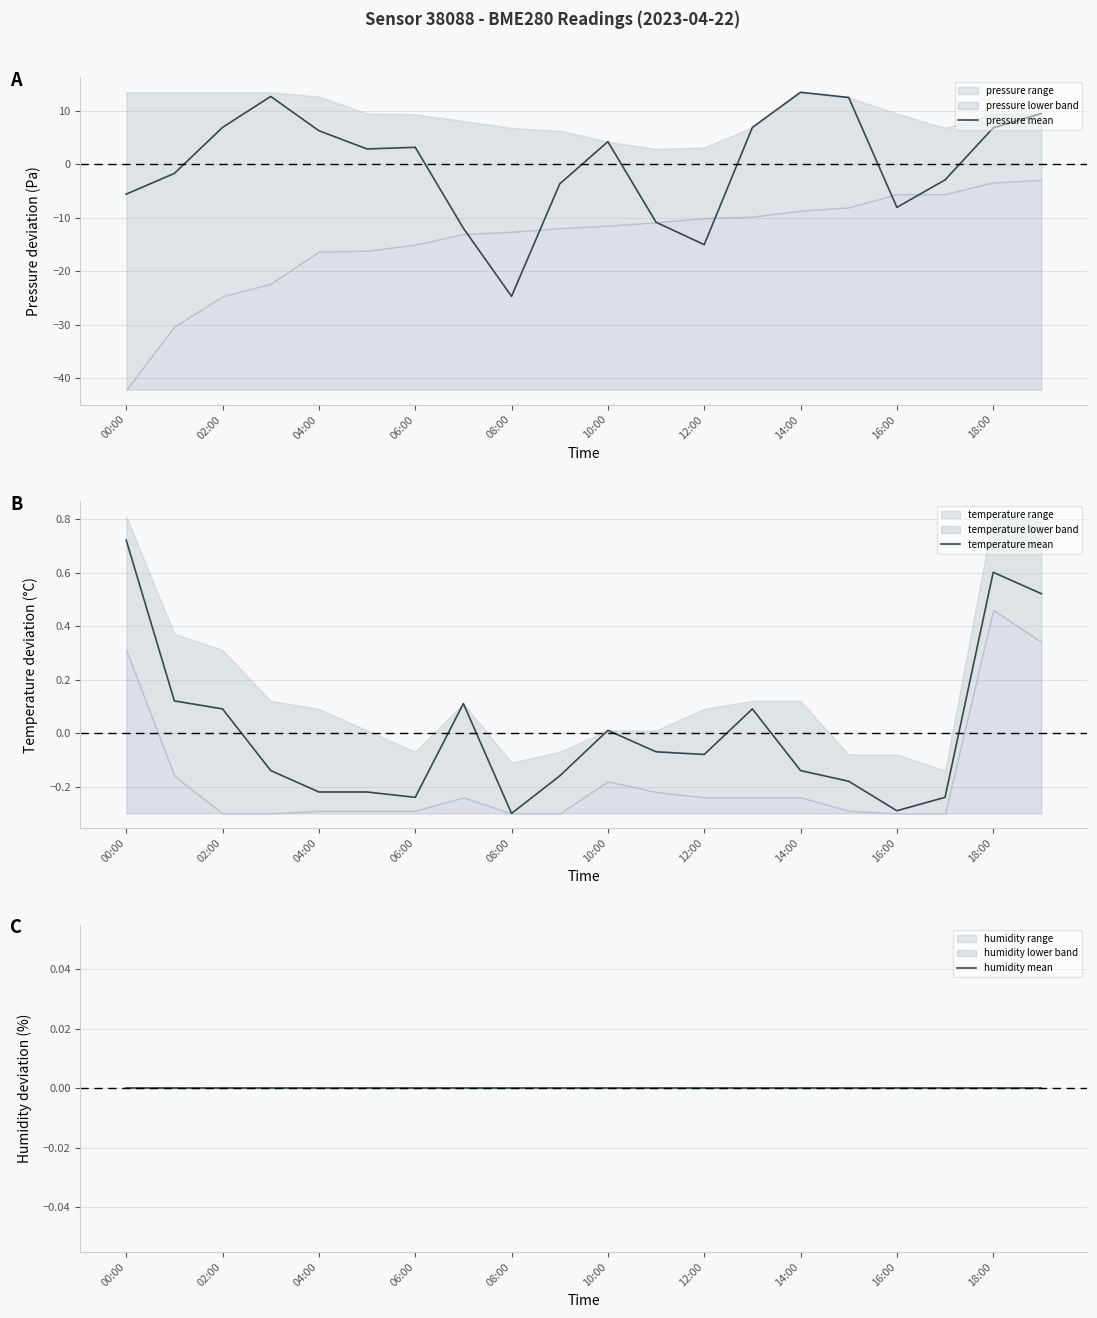

Which series has the largest total across all categories?

pressure mean